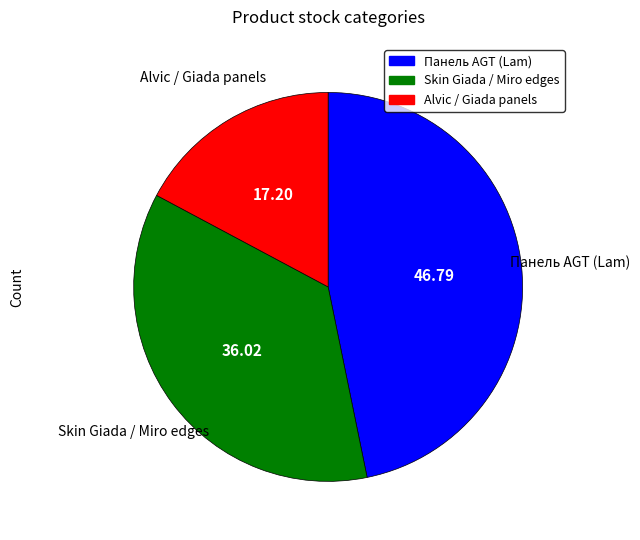

Is there any slice that represents more than half of the pie?

No